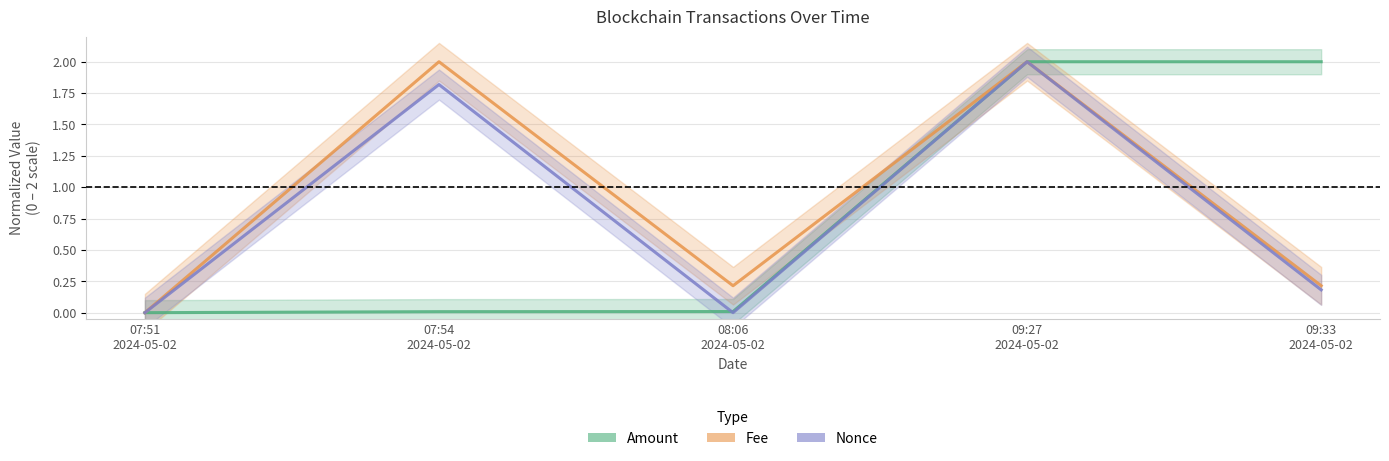

Reading left to right, transcribe all the data shown in this chart.

Amount: 07:51
2024-05-02=0.0	07:54
2024-05-02=0.0	08:06
2024-05-02=0.0	09:27
2024-05-02=2.0	09:33
2024-05-02=2.0
Fee: 07:51
2024-05-02=0.0	07:54
2024-05-02=2.0	08:06
2024-05-02=0.2	09:27
2024-05-02=2.0	09:33
2024-05-02=0.2
Nonce: 07:51
2024-05-02=0.0	07:54
2024-05-02=1.8	08:06
2024-05-02=0.0	09:27
2024-05-02=2.0	09:33
2024-05-02=0.2